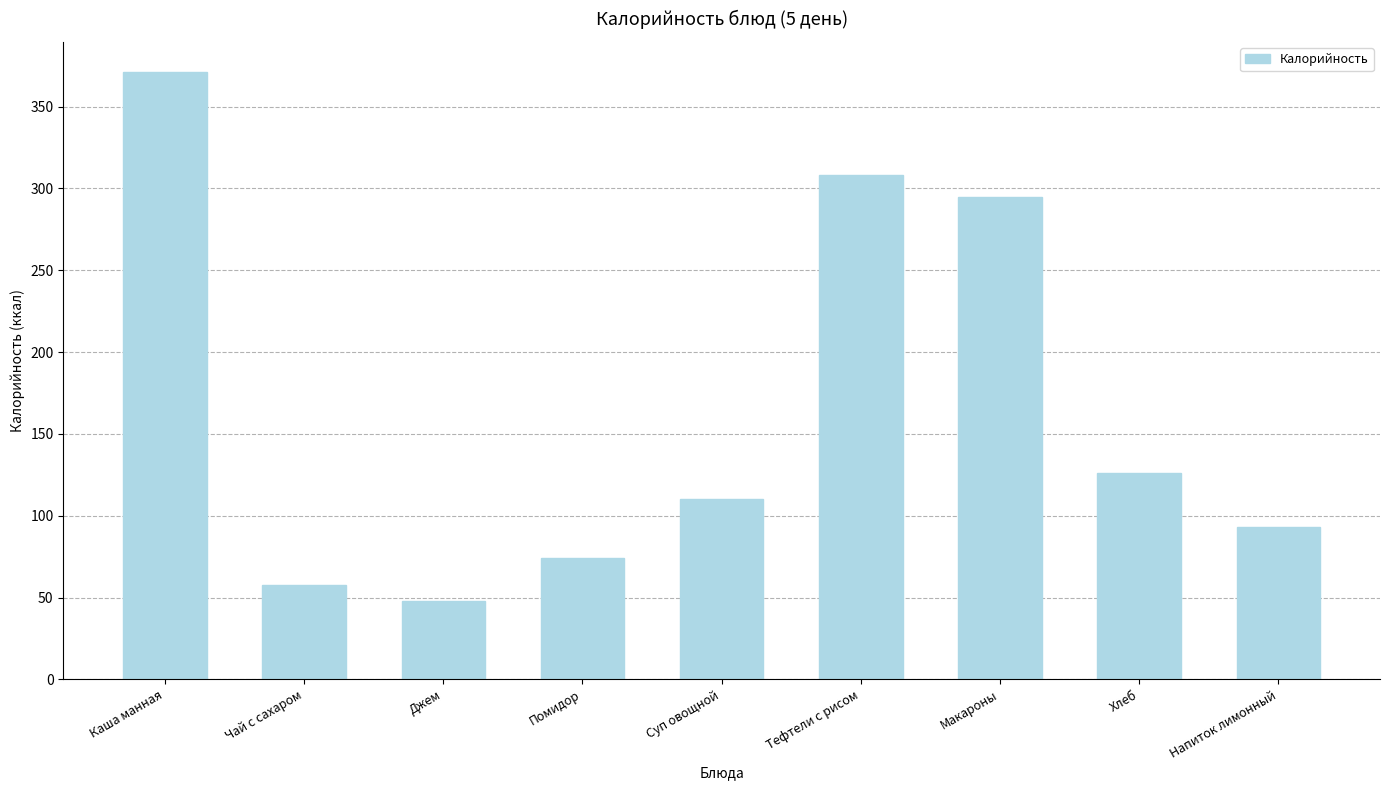

Which category has the lowest value across all series?

Джем